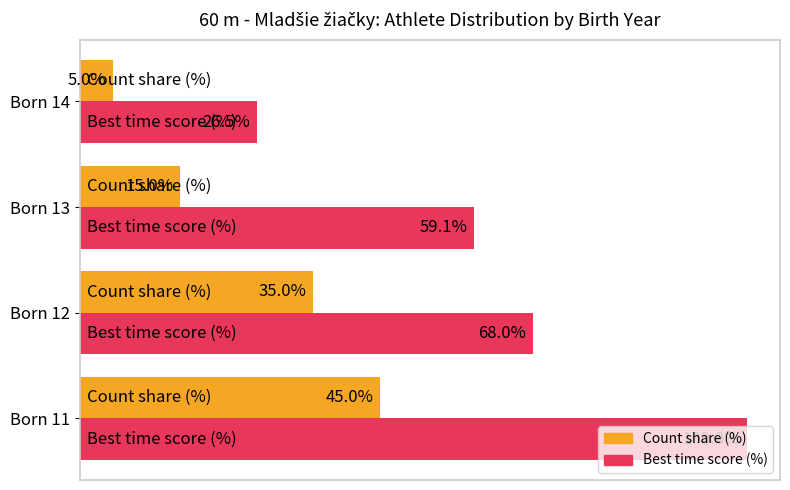

Which category has the highest value in the Best time score (%) series?

Born 11